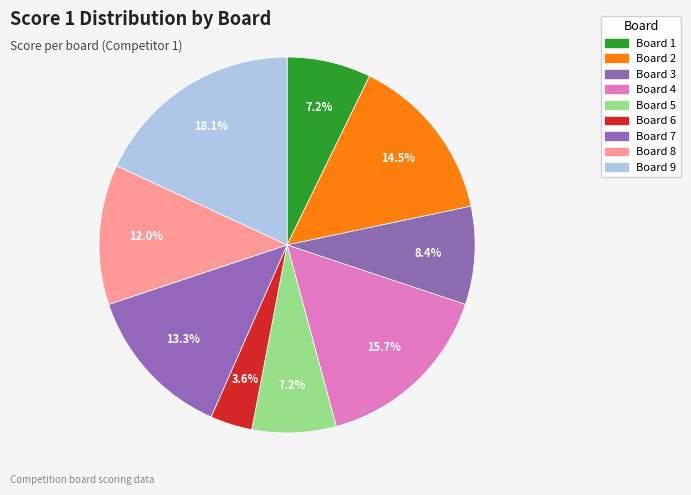

How many slices are in this pie chart?

9